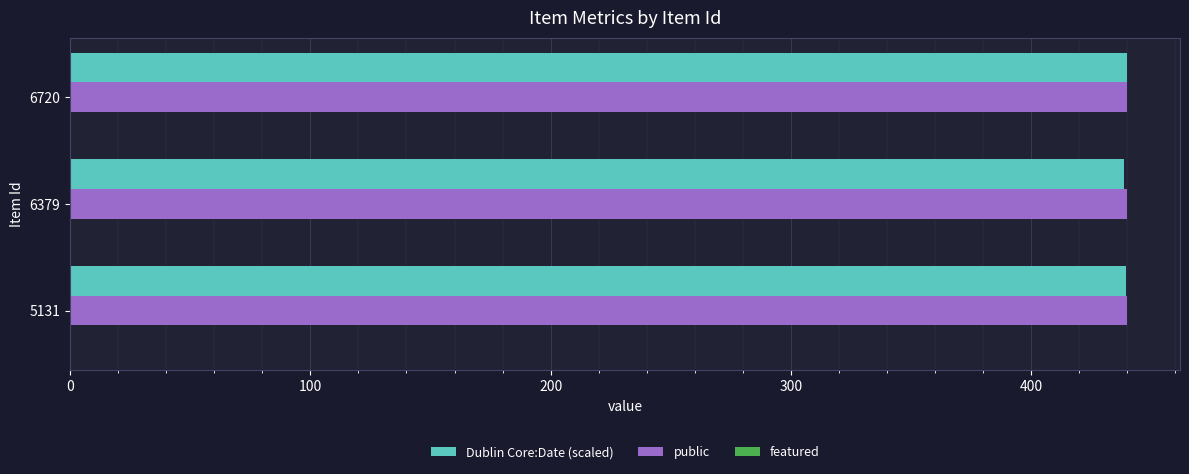

What is the spread (max minus min) of values at 6379?

1.3